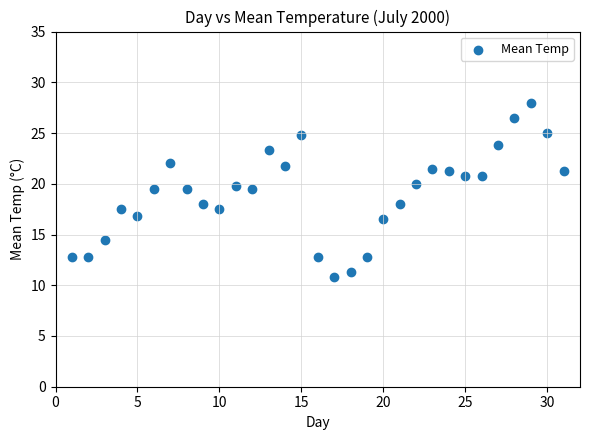

What is the range of Y values (max minus min)?

17.2